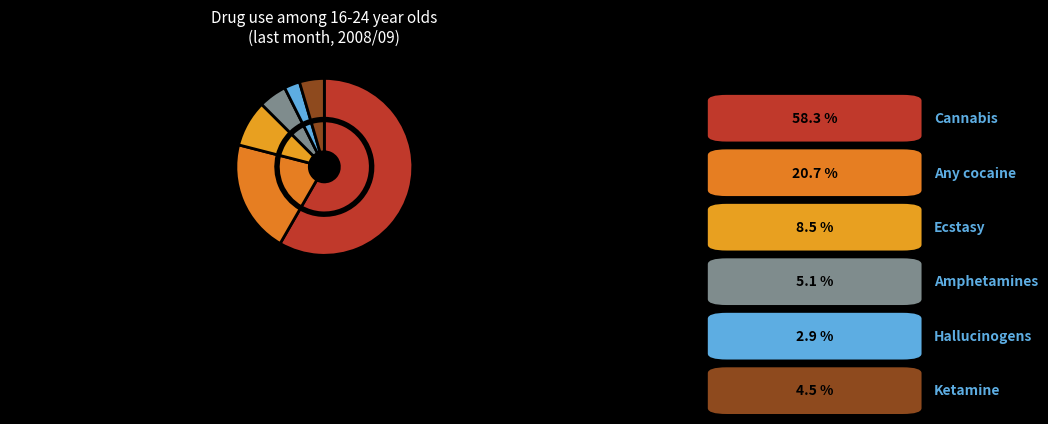

What is the largest slice in the pie chart?

Cannabis